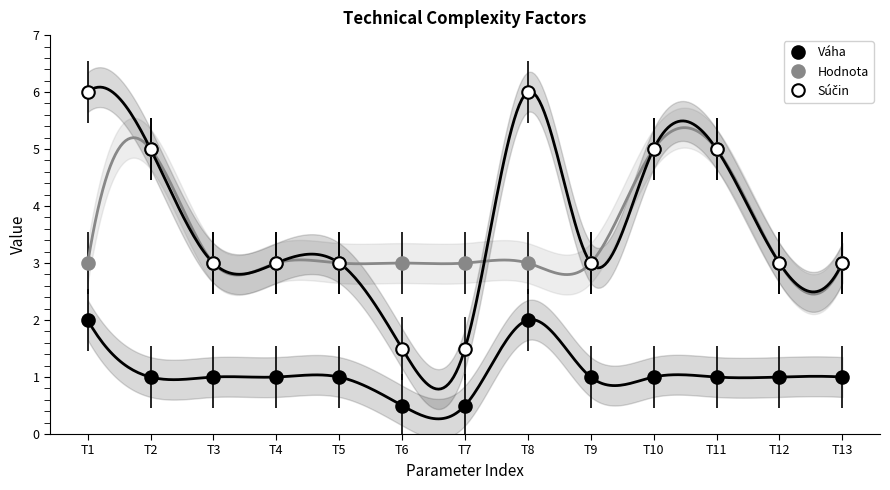

Reading left to right, what are all the values shown in this chart?

Váha: 2.0	1.0	1.0	1.0	1.0	0.5	0.5	2.0	1.0	1.0	1.0	1.0	1.0
Hodnota: 3.0	5.0	3.0	3.0	3.0	3.0	3.0	3.0	3.0	5.0	5.0	3.0	3.0
Súčin: 6.0	5.0	3.0	3.0	3.0	1.5	1.5	6.0	3.0	5.0	5.0	3.0	3.0